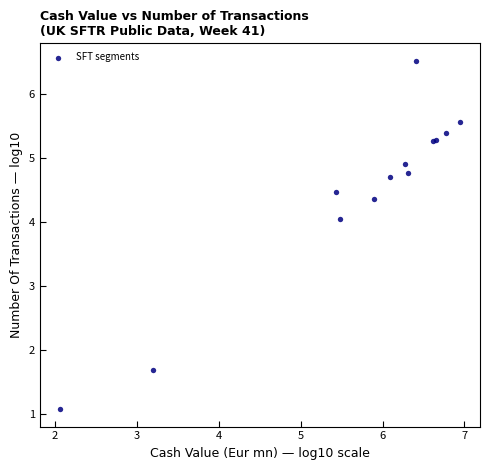

What Y value in the scatter plot is closest to 3?

4.0